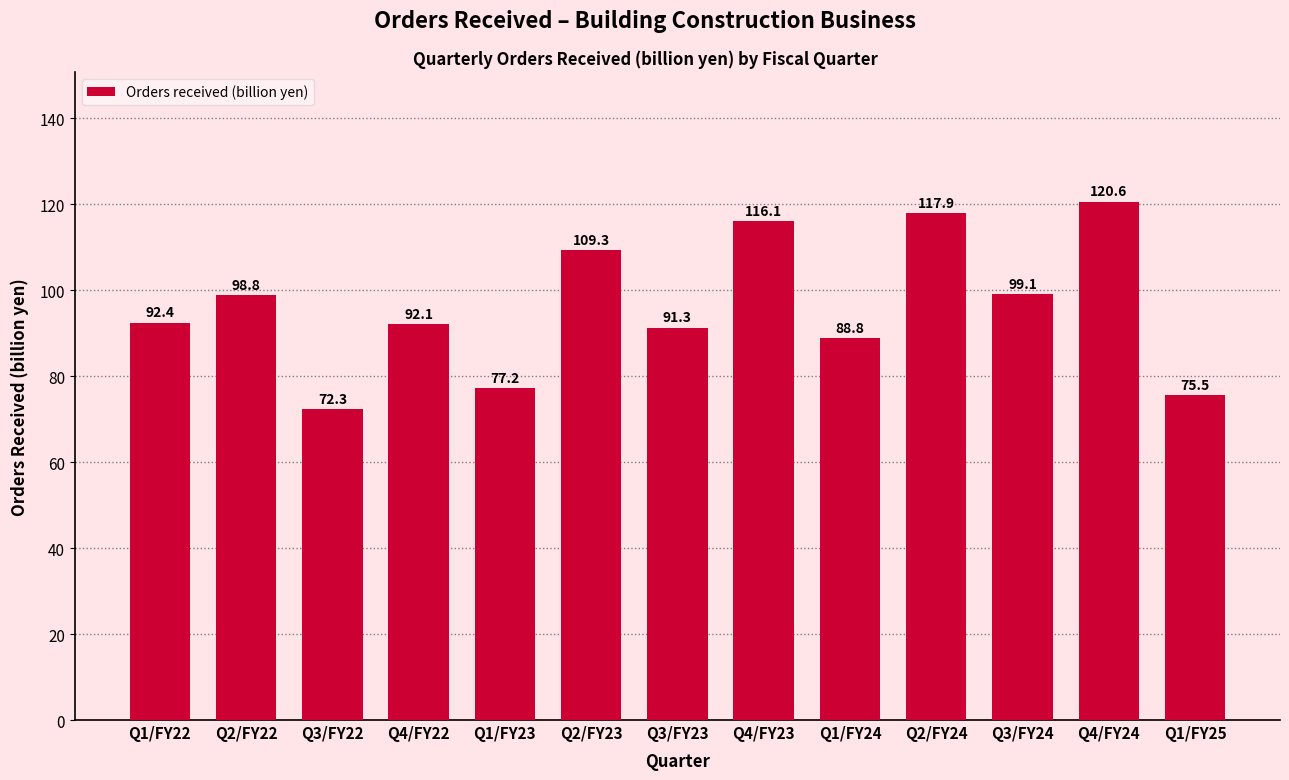

Reading left to right, transcribe all the data shown in this chart.

Q1/FY22=92.4	Q2/FY22=98.8	Q3/FY22=72.3	Q4/FY22=92.1	Q1/FY23=77.2	Q2/FY23=109.3	Q3/FY23=91.3	Q4/FY23=116.1	Q1/FY24=88.8	Q2/FY24=117.9	Q3/FY24=99.1	Q4/FY24=120.6	Q1/FY25=75.5